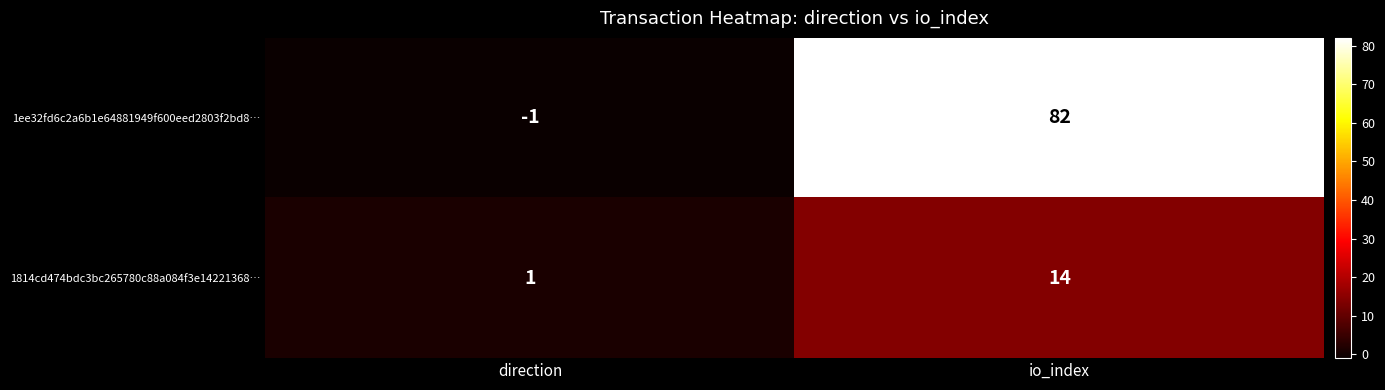

At how many categories does at least one series exceed 5?

1